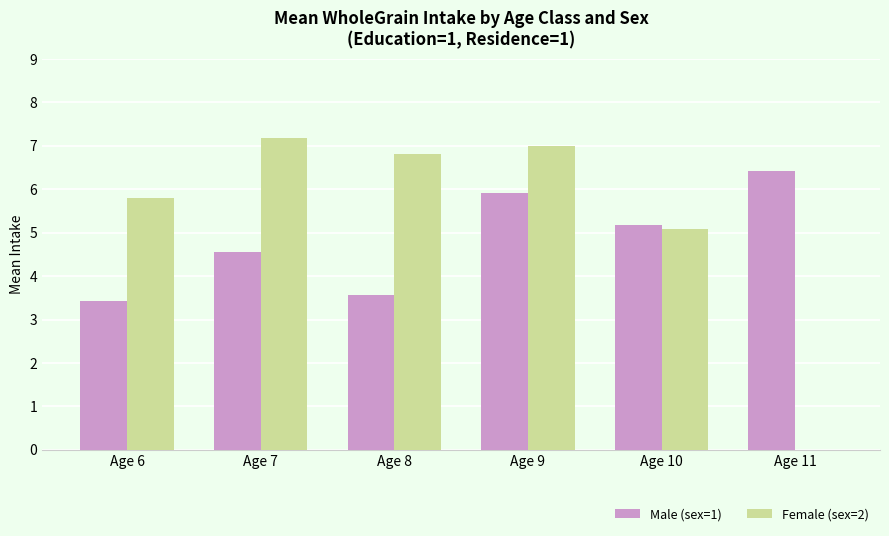

Is the value of Female (sex=2) at Age 8 greater than the value of Male (sex=1) at Age 7?

Yes